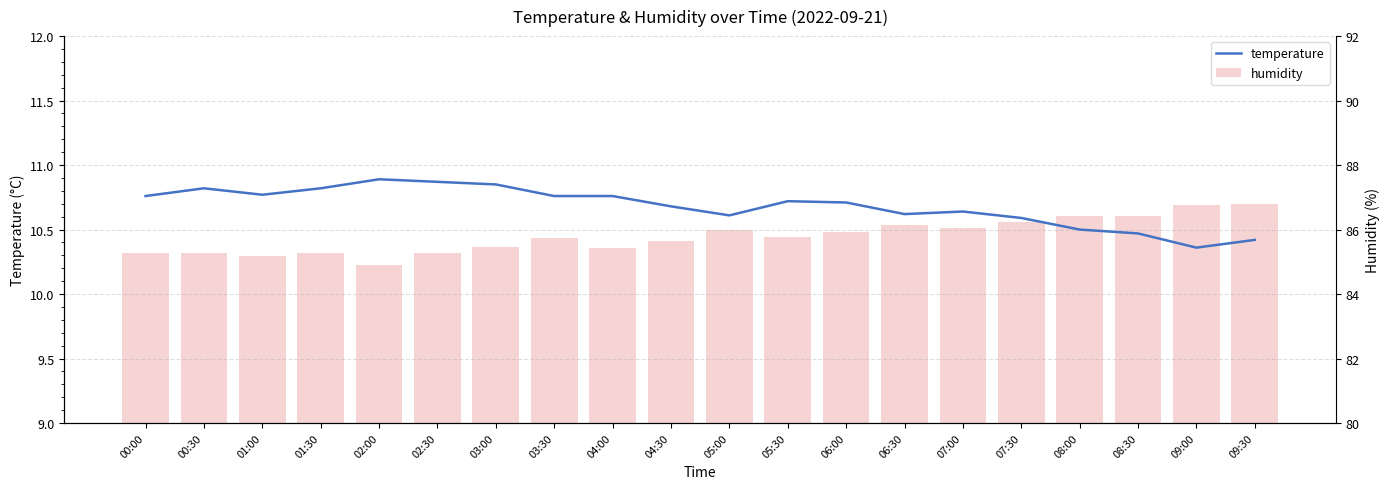

What are all the series names shown in the legend?

temperature, humidity